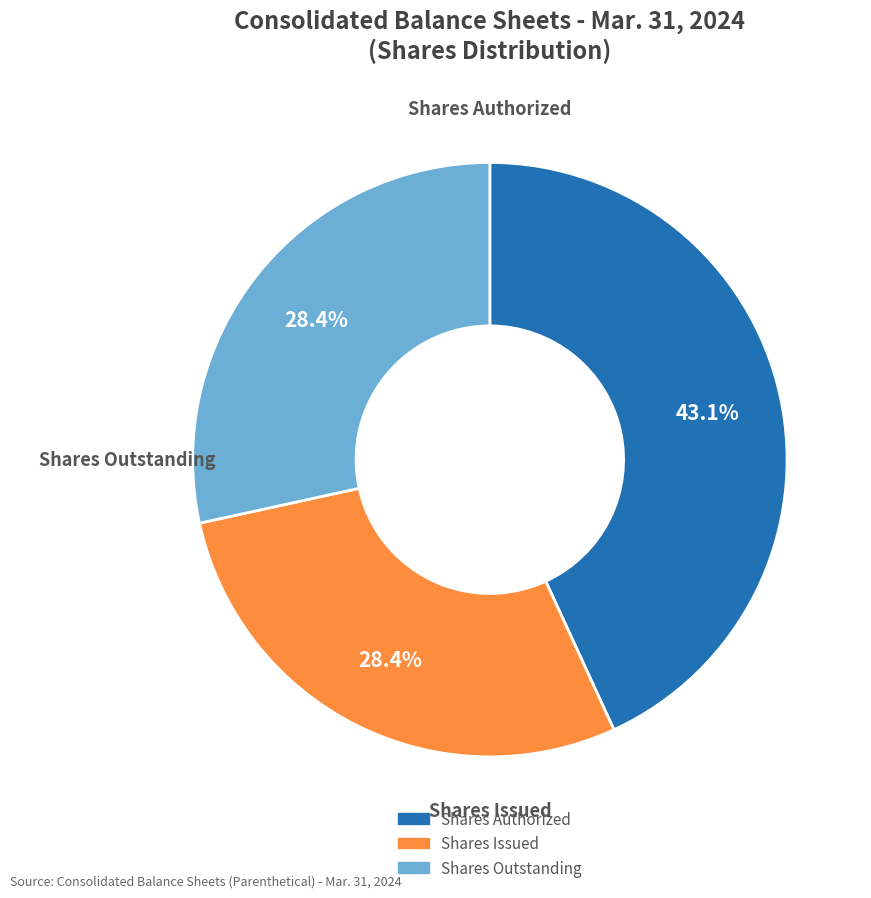

Is there any slice that represents more than half of the pie?

No